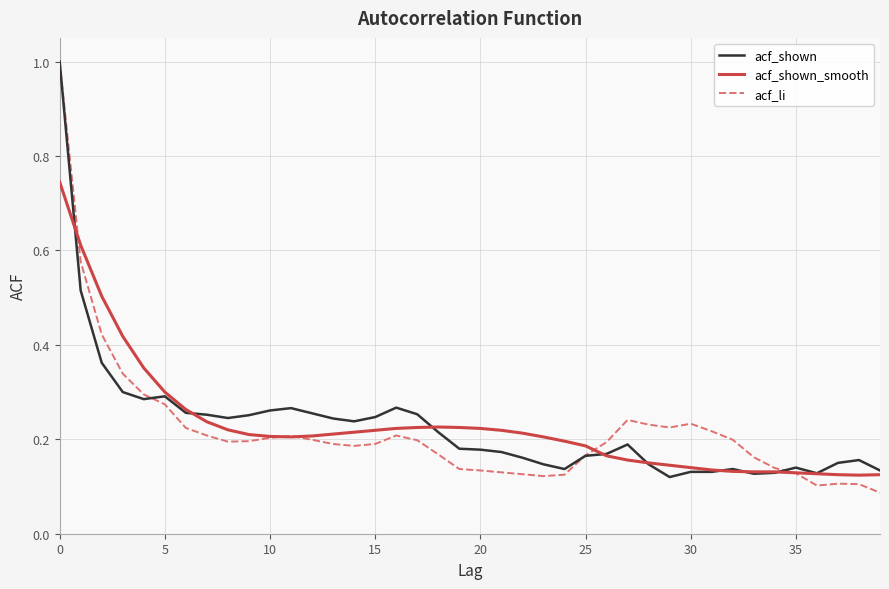

What are all the series names shown in the legend?

acf_shown, acf_shown_smooth, acf_li